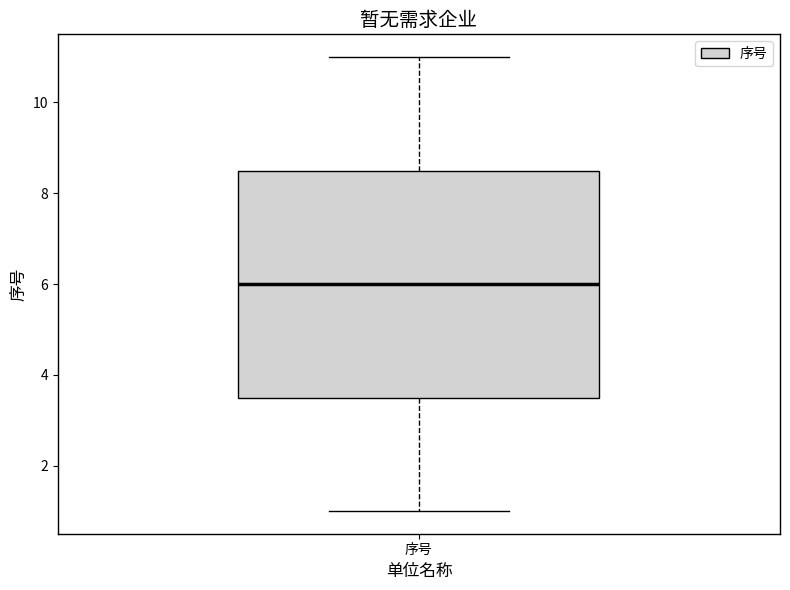

Read this box plot against the y-axis: the position of the median line, the range covered by the box, and the ends of both whiskers. The values are not printed on the chart, so give them approximately, as read against the axis.

median 6.0, box 3.6 to 8.6, whiskers 1.0 to 11.0